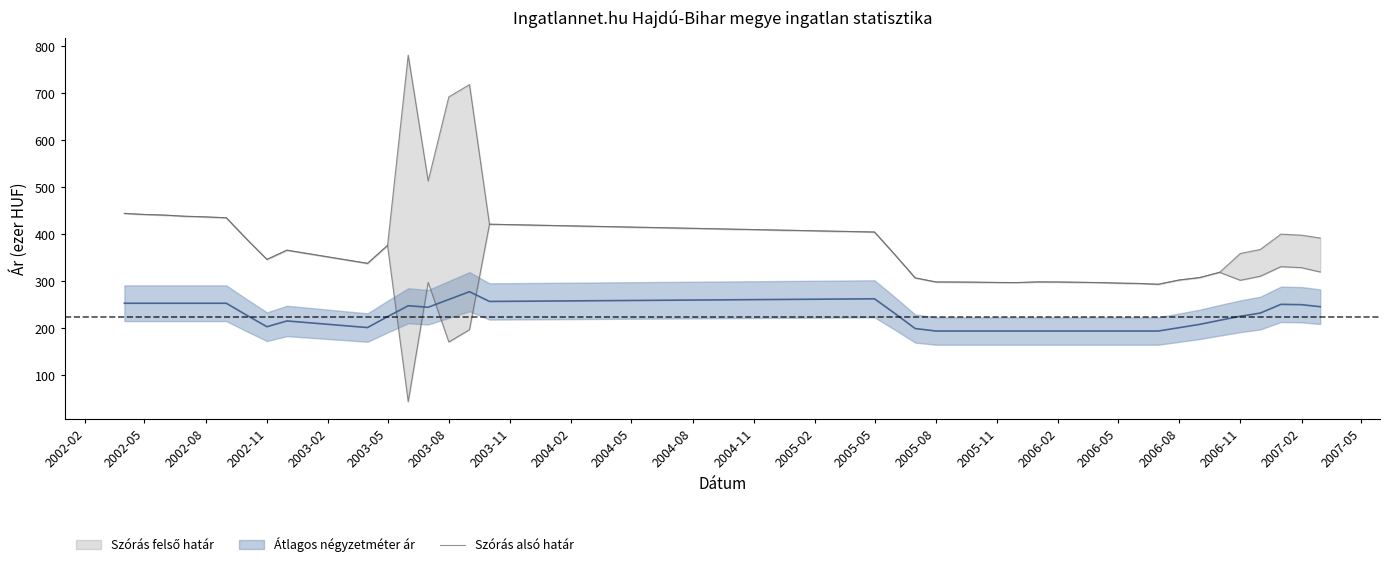

What is the average value?

326.8